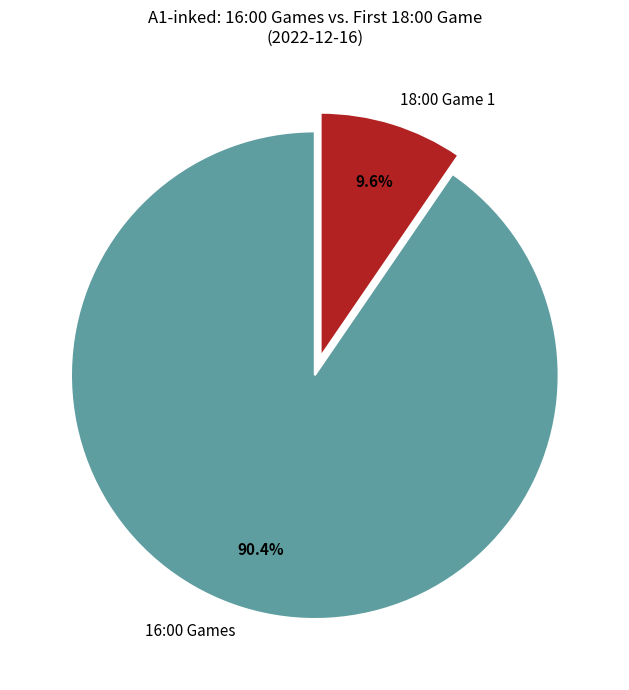

Rank the categories by value from highest to lowest.

16:00 Games, 18:00 Game 1